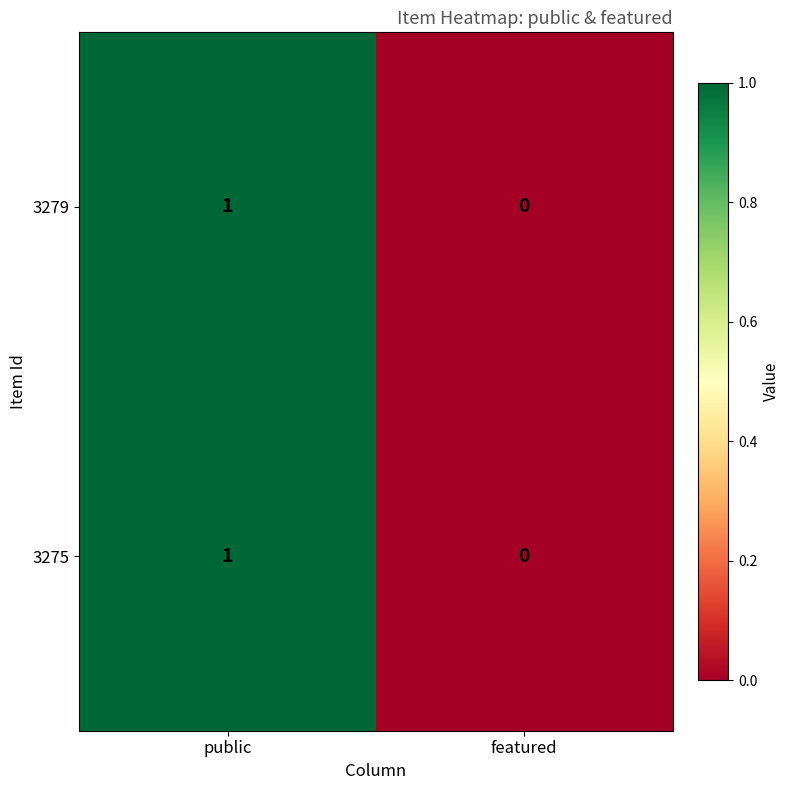

At which label is 3275 closest to 0?

featured